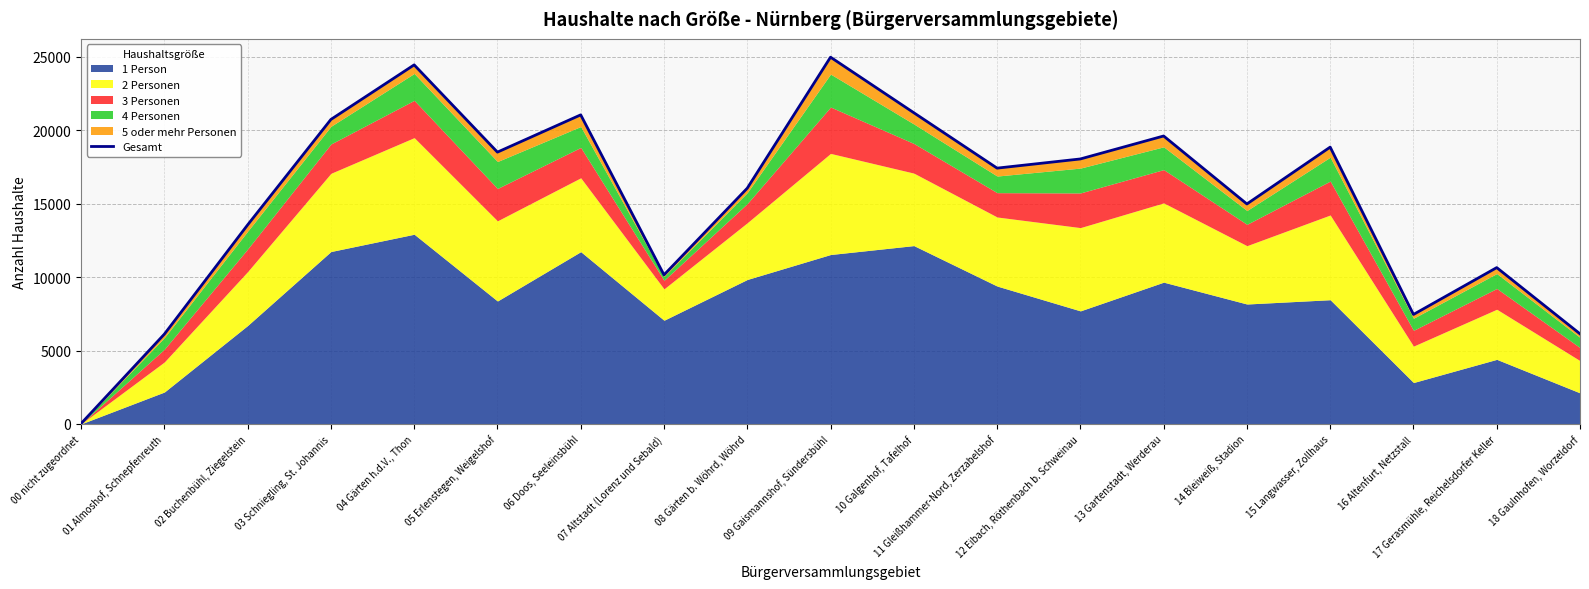

Which has a higher value, 18 Gaulnhofen, Worzeldorf or 05 Erlenstegen, Weigelshof?

05 Erlenstegen, Weigelshof